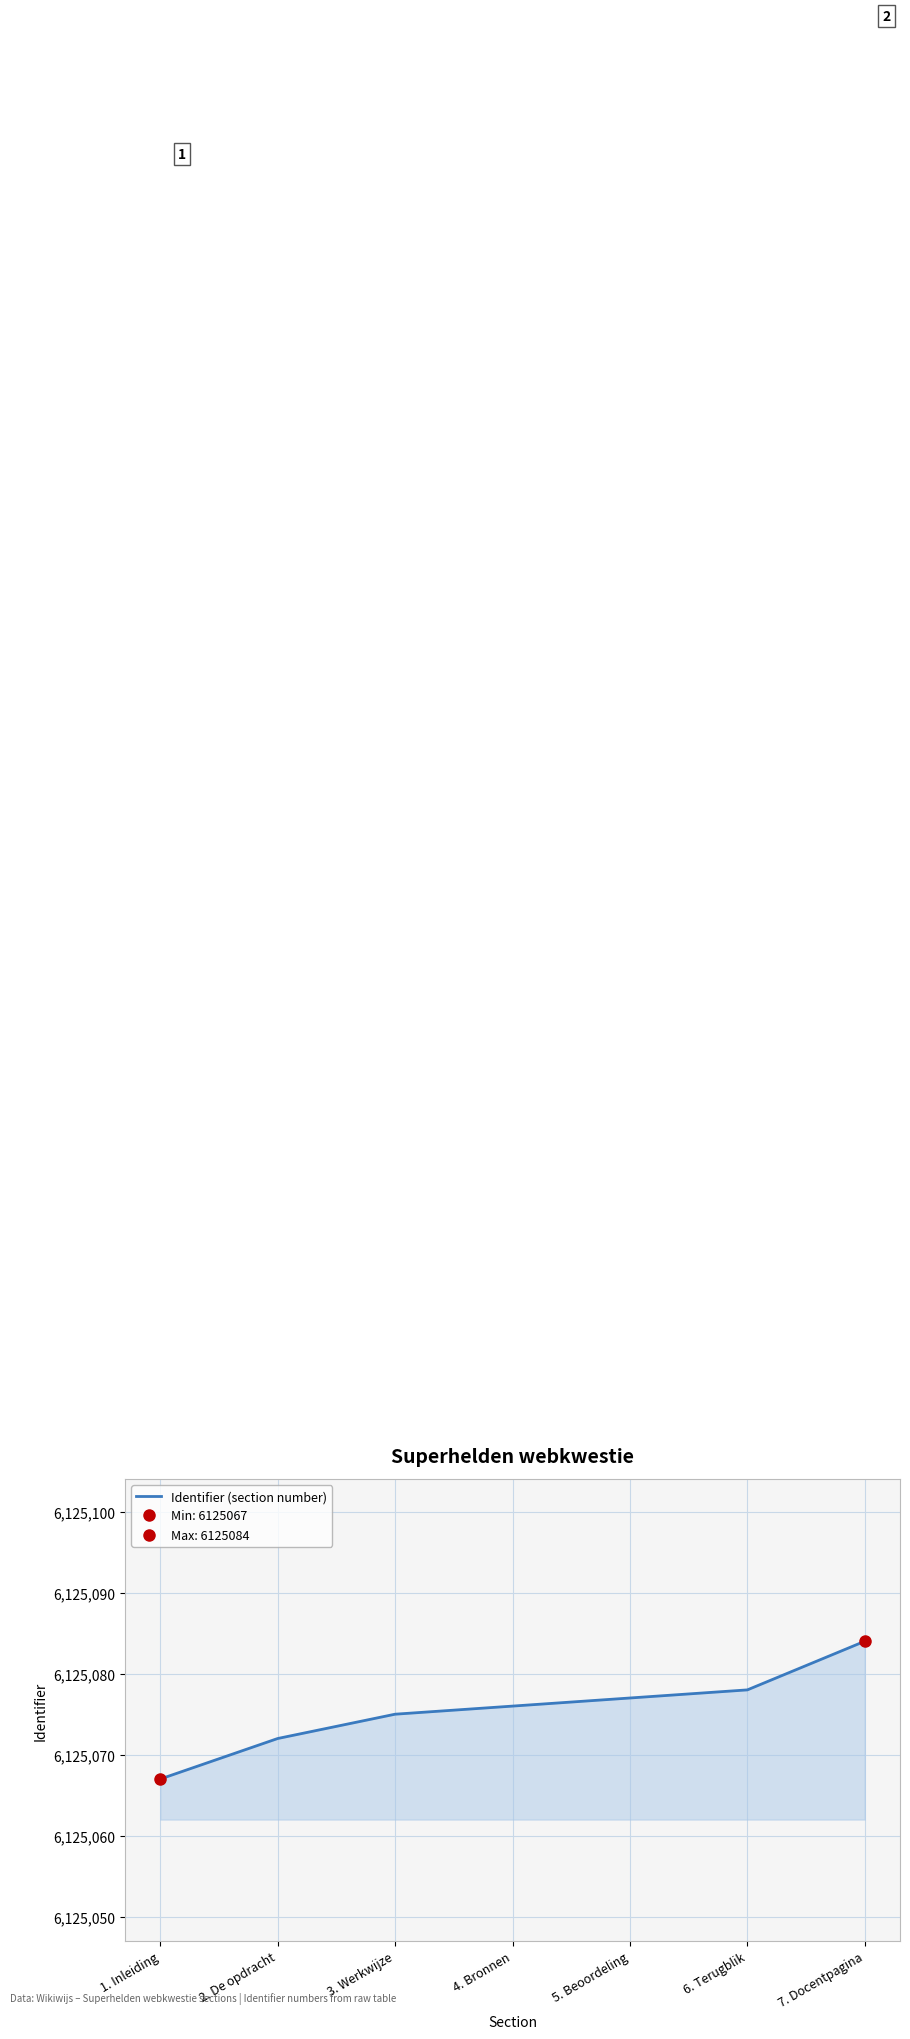

How many data points are above 6125076?

3